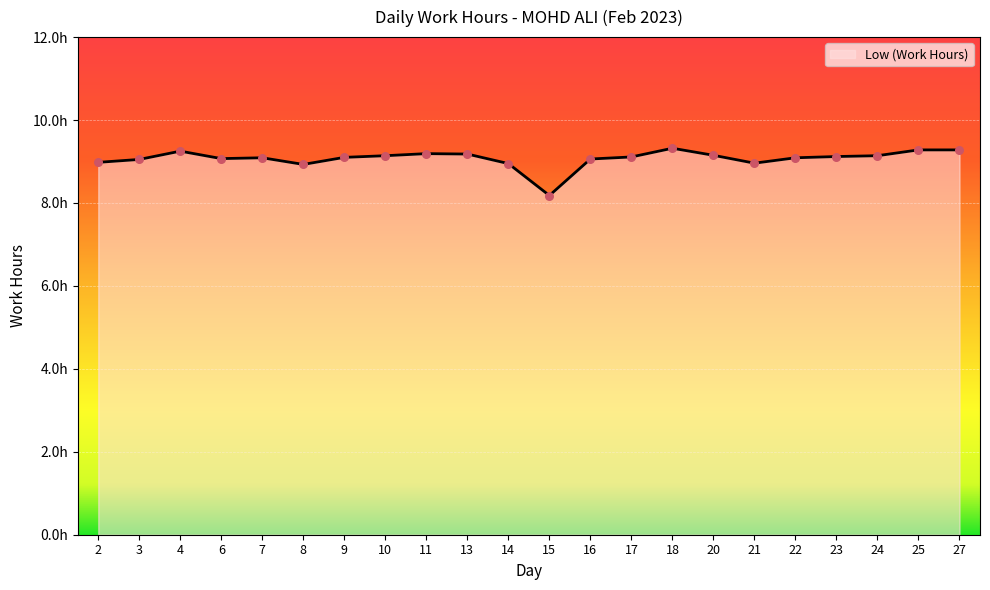

Approximately how many times larger is the value at 27 compared to 21?

1.0